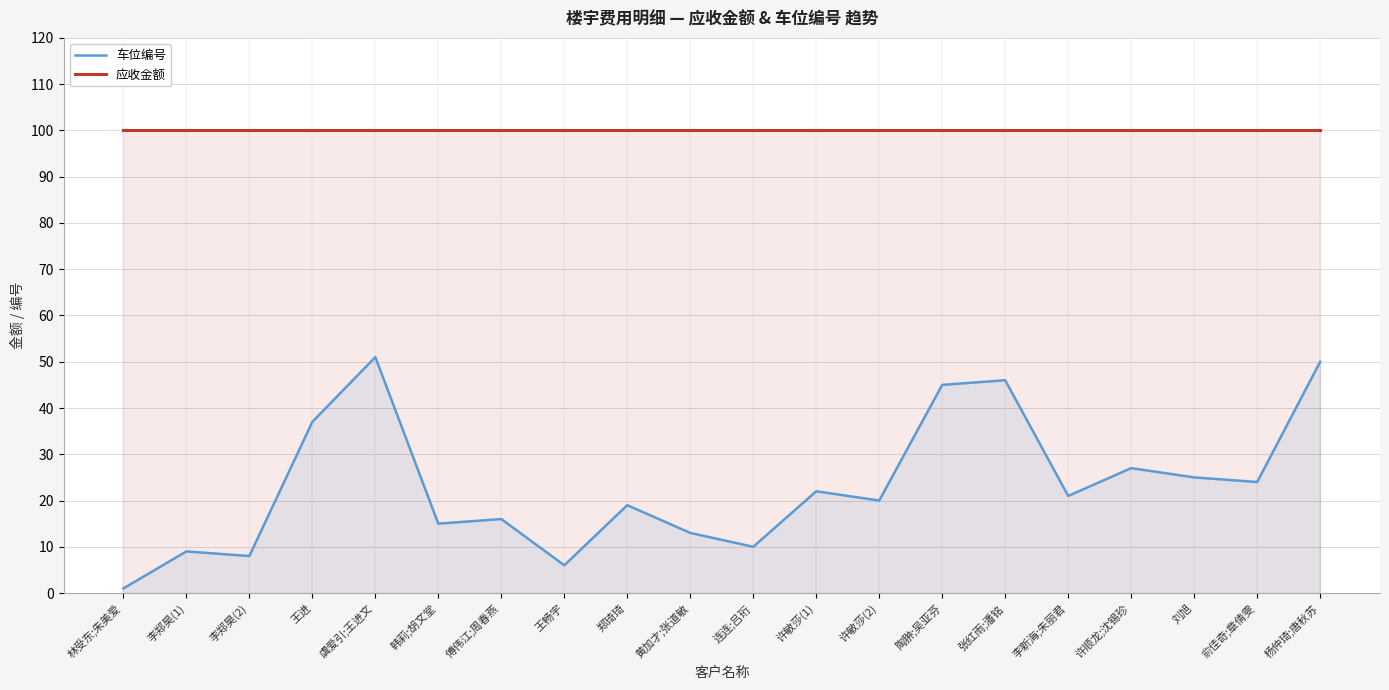

Where is the first local minimum for 车位编号?

李郑昊(2)